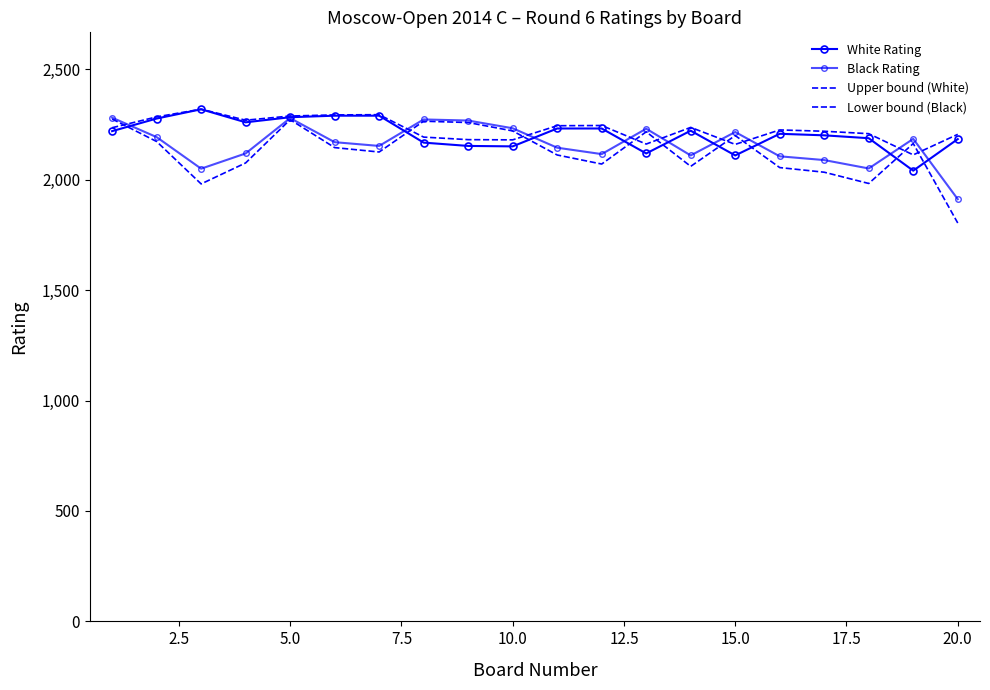

Rank the series by their average value, from lowest to highest.

Lower bound (Black), Black Rating, White Rating, Upper bound (White)